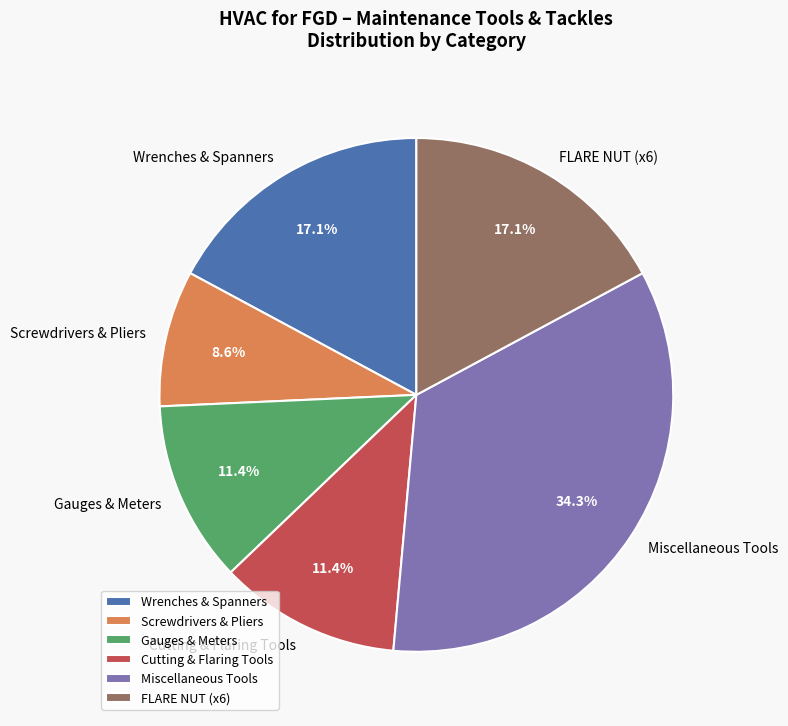

Count the number of slices in the pie.

6